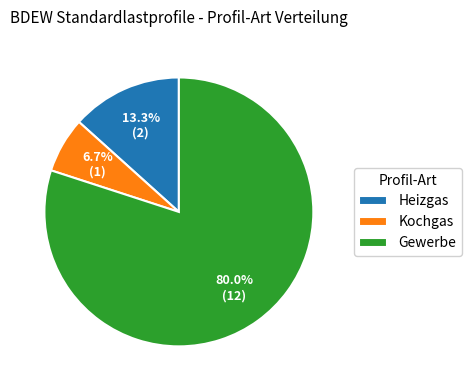

Count the number of slices in the pie.

3